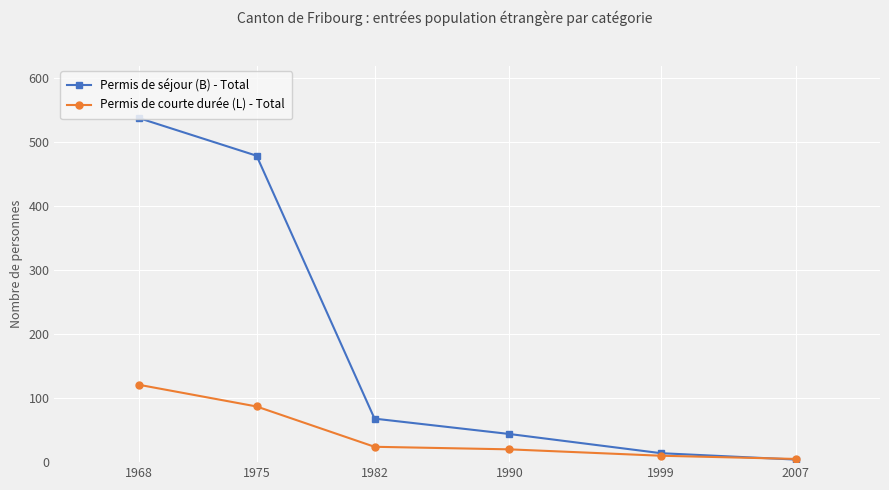

Rank the series at 1968 from highest to lowest value.

Permis de séjour (B) - Total, Permis de courte durée (L) - Total